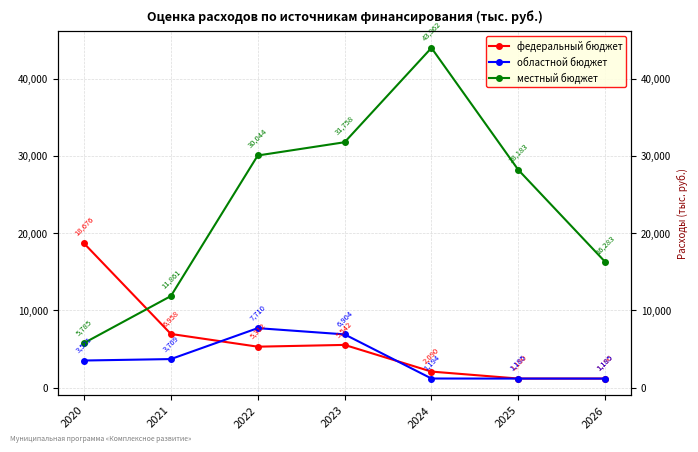

Is this an area chart (filled region under the line)?

No